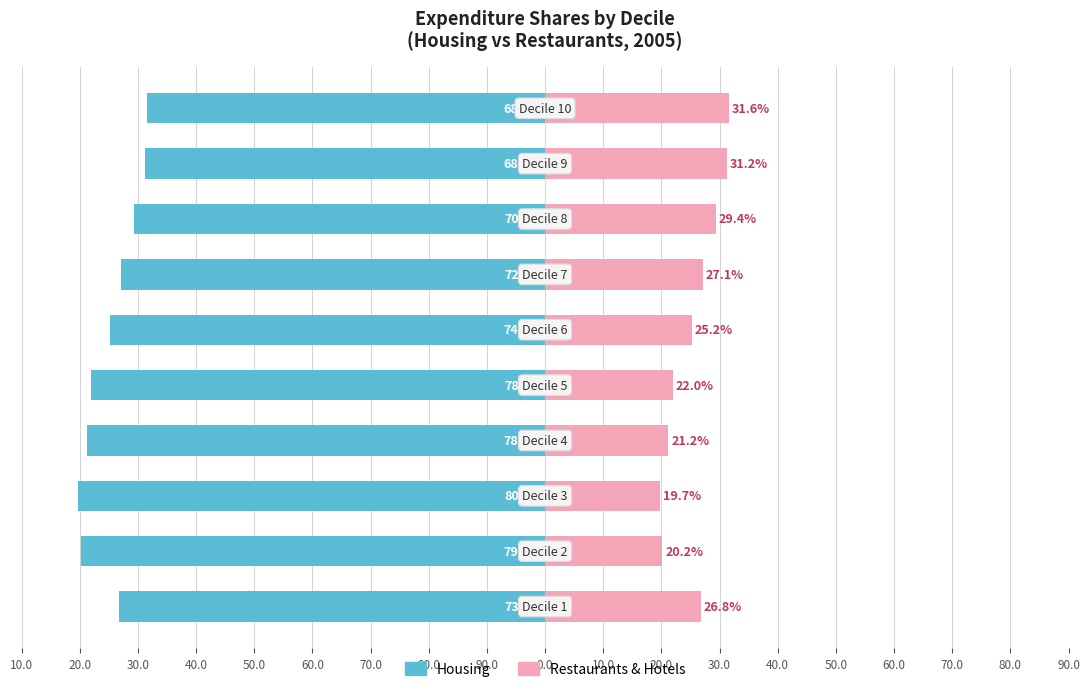

How many data points in Restaurants (Renter-occupied proxy) are above 26?

5